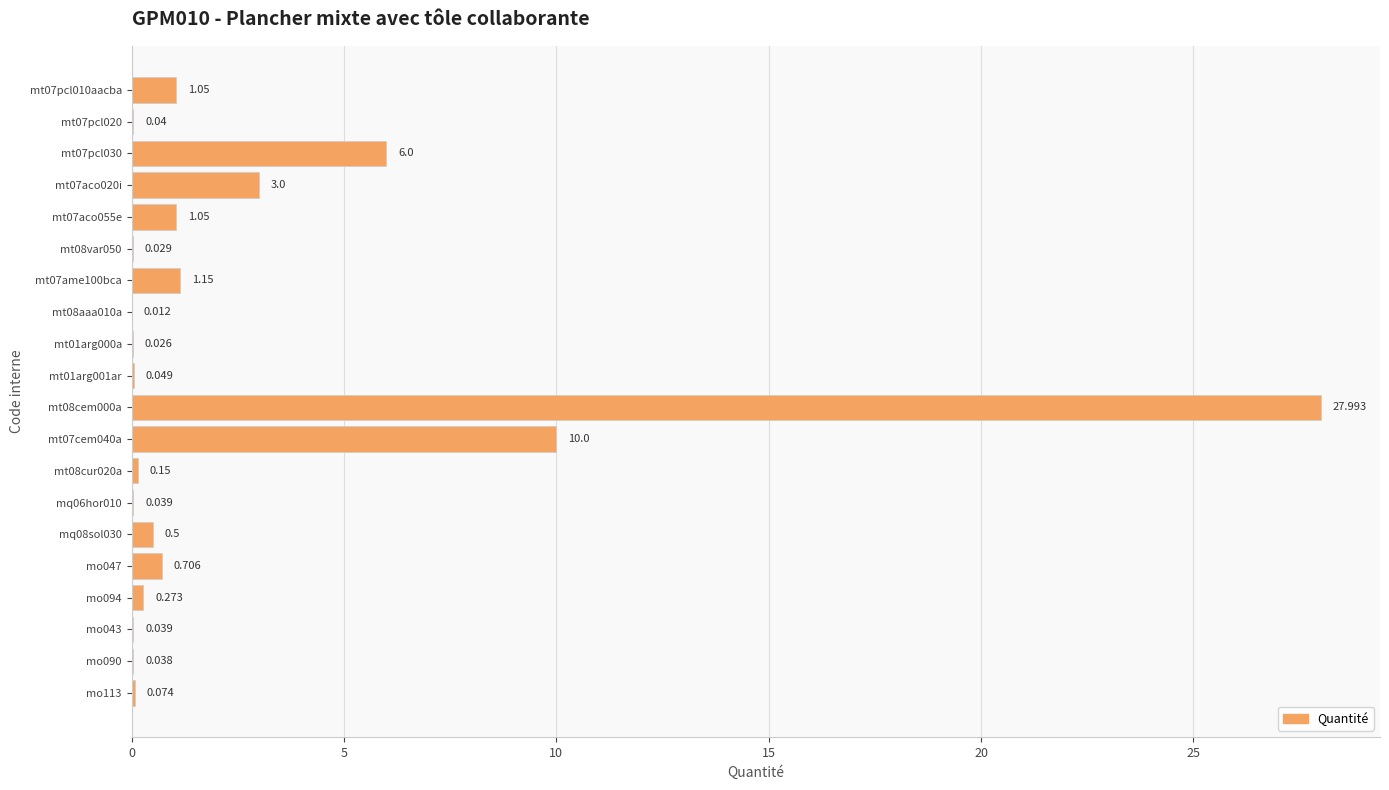

How many data points does each series have?

20